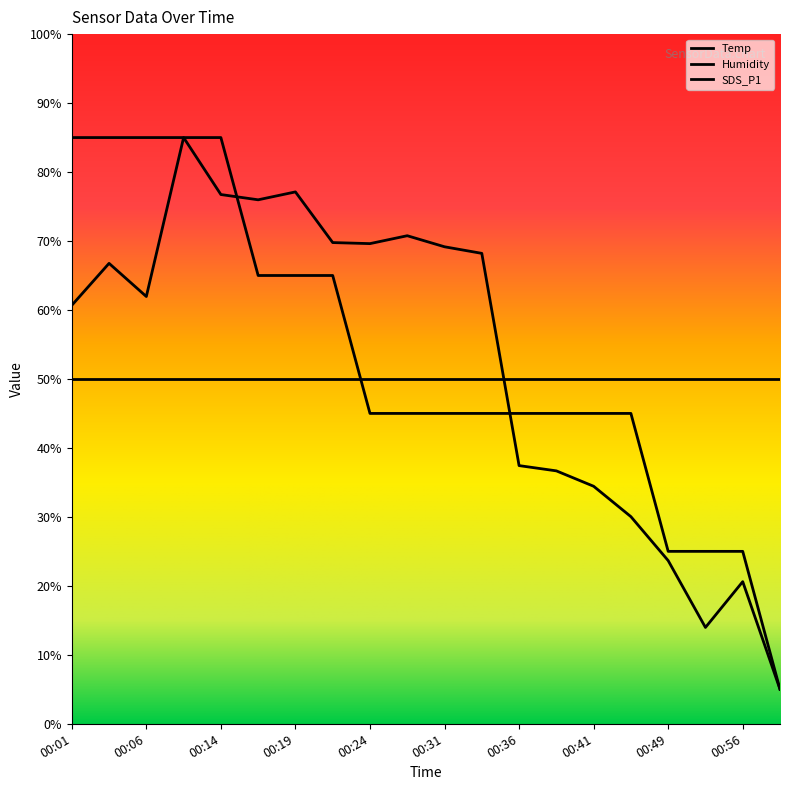

What is the difference between the maximum and second lowest values in the Temp series?

60.0